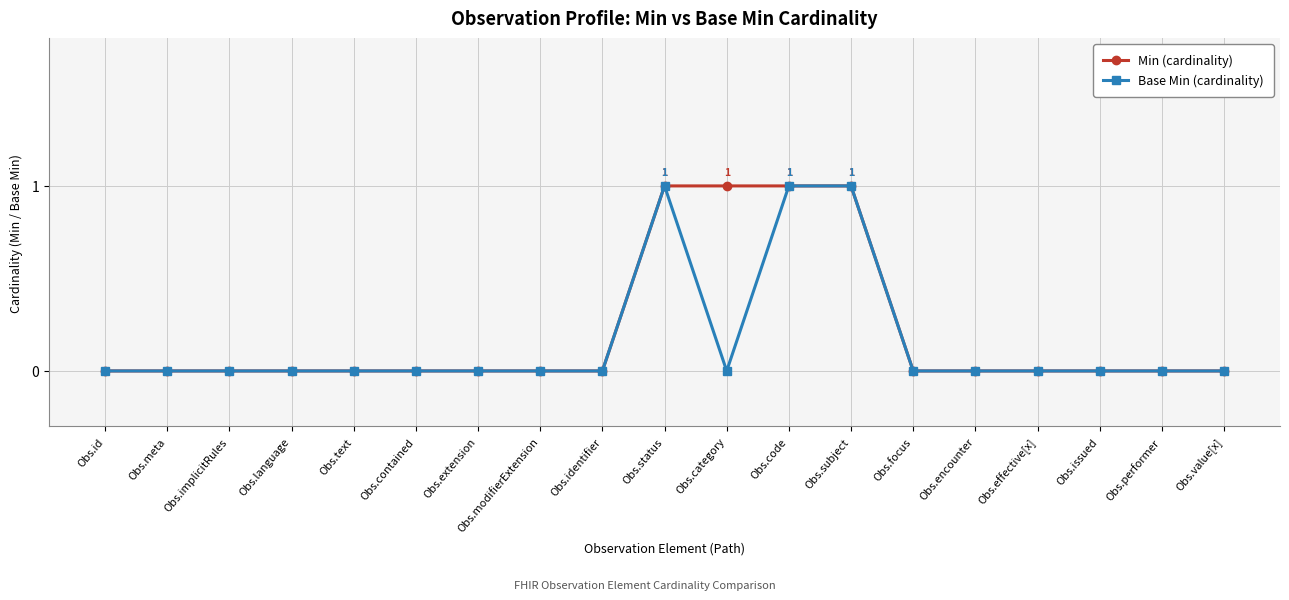

The Base Min (cardinality) series shows 0 at Obs.id. True or false?

True